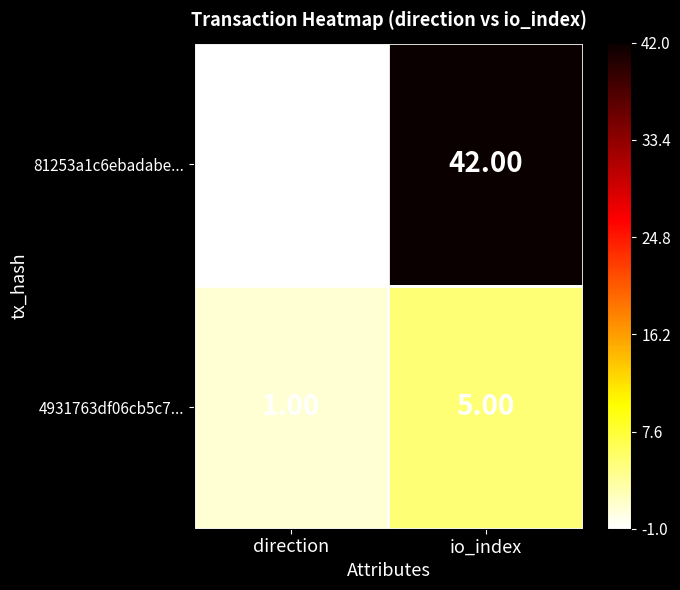

Which label corresponds to the largest value in the chart?

io_index